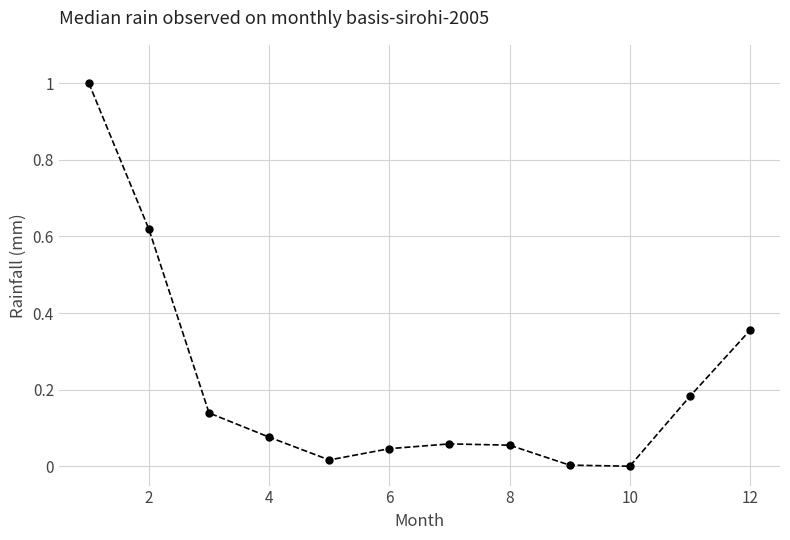

What is the difference between the maximum and minimum values?

1.0